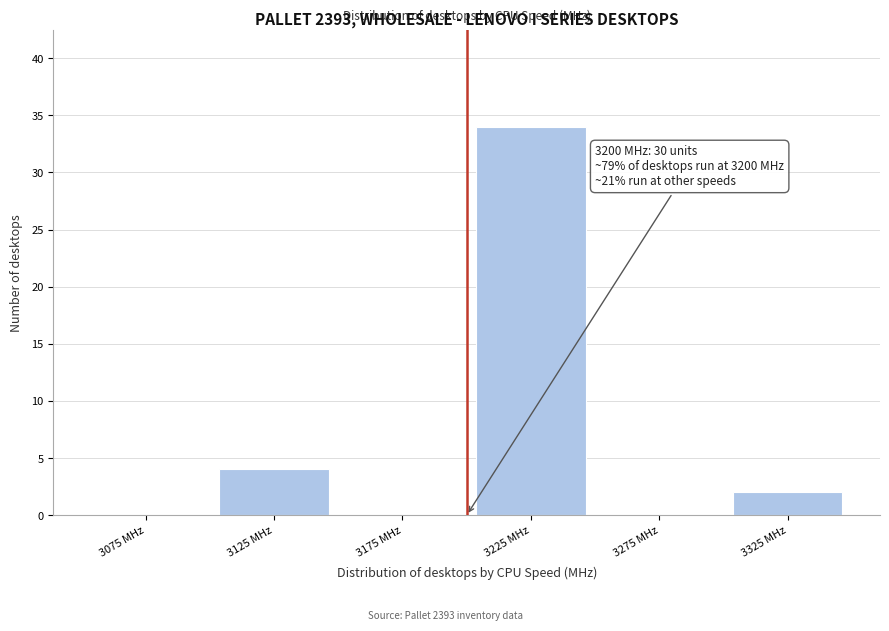

Over which range of the x-axis is the bar tallest?

3200 to 3250